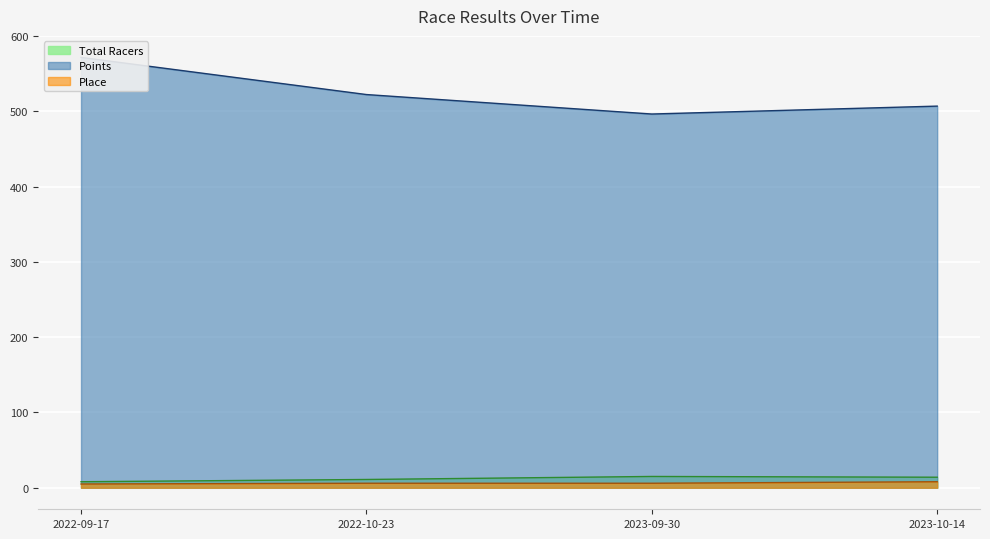

Which category has the lowest value in the Place series?

2022-09-17